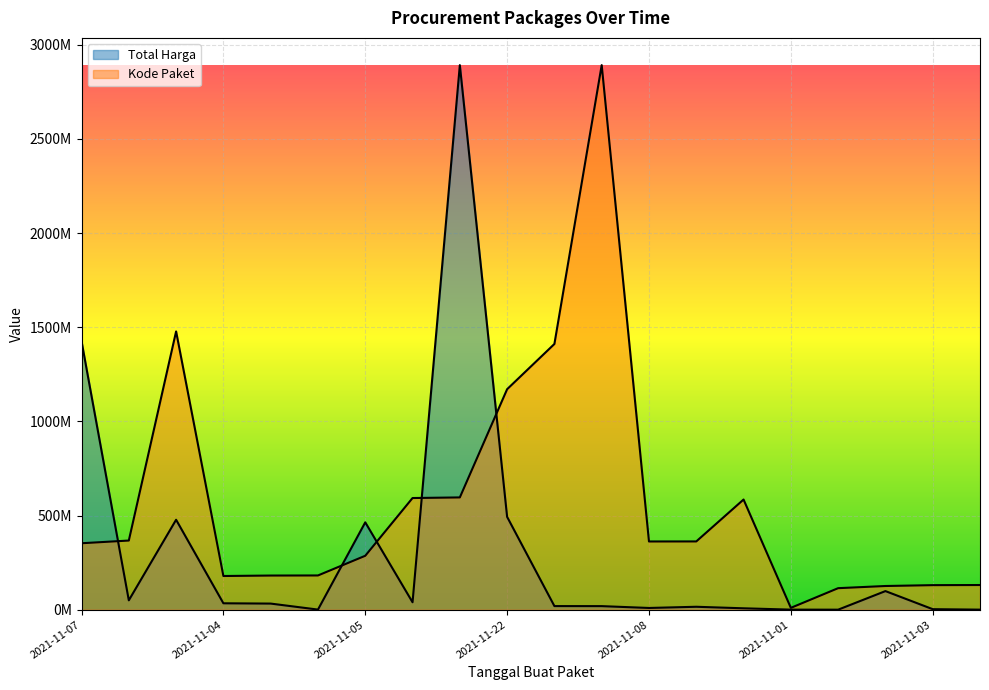

Between 2021-11-04 and 2021-11-03, which series saw the biggest shift?

Total Harga